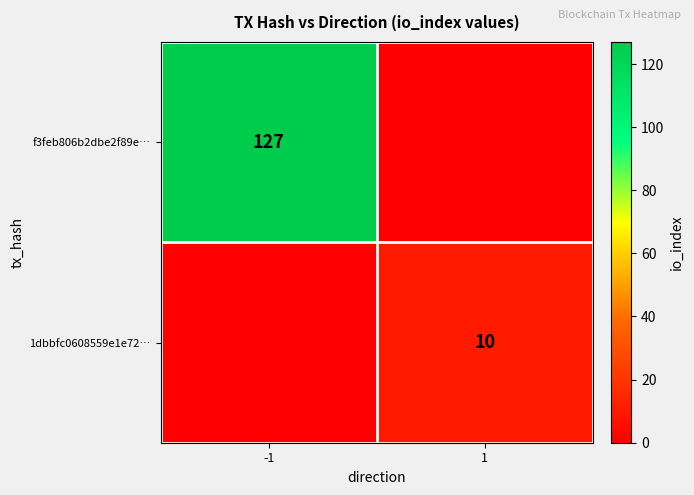

The f3feb806b2dbe2f89e… series shows 127 at -1. True or false?

True